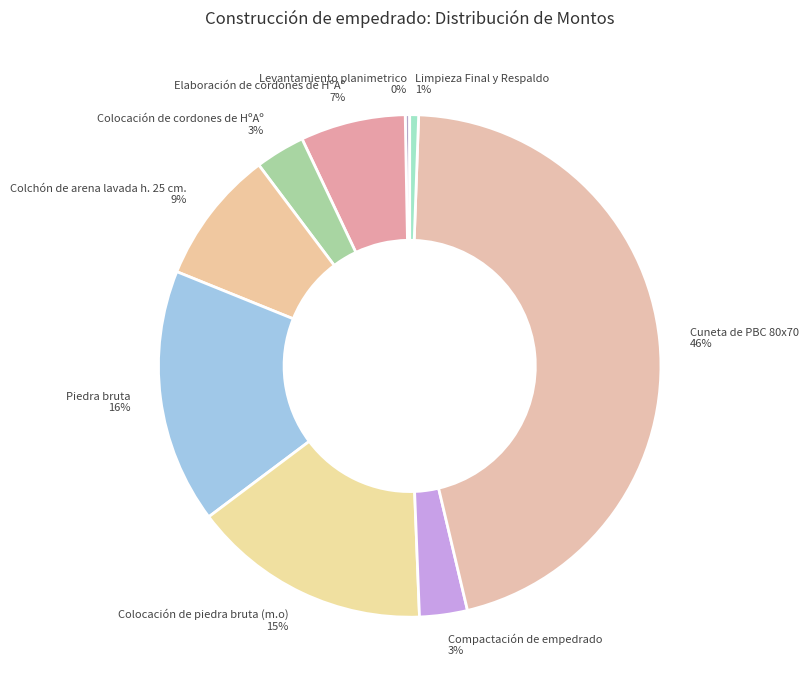

To the nearest percent, what is the average slice percentage?

11%